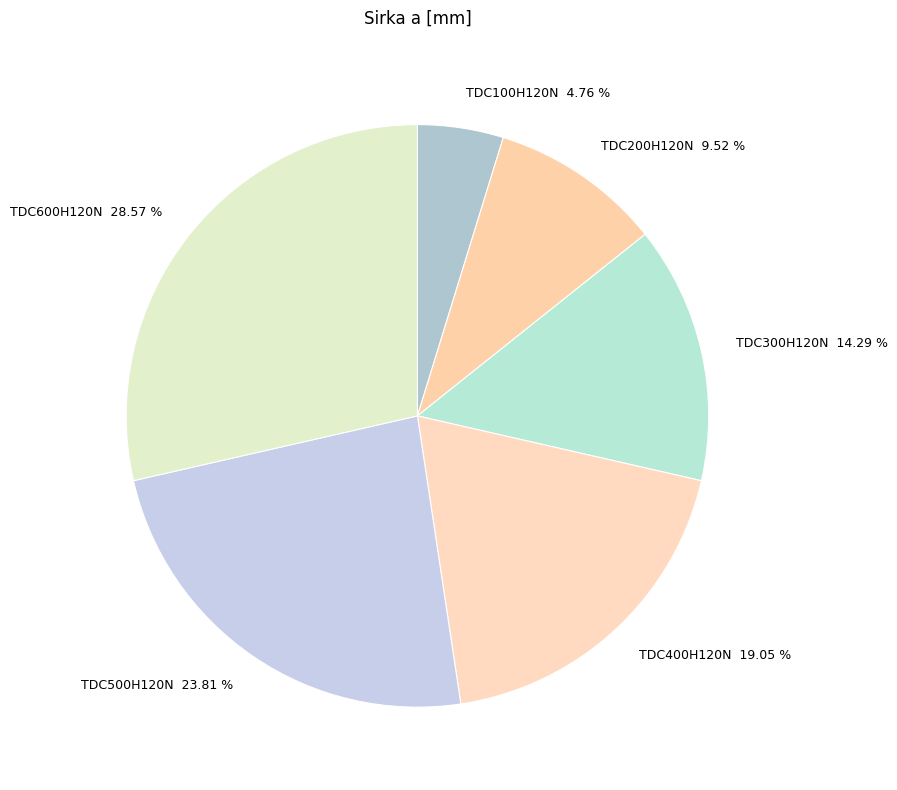

What portion of the pie excludes TDC600H120N?

71.4%